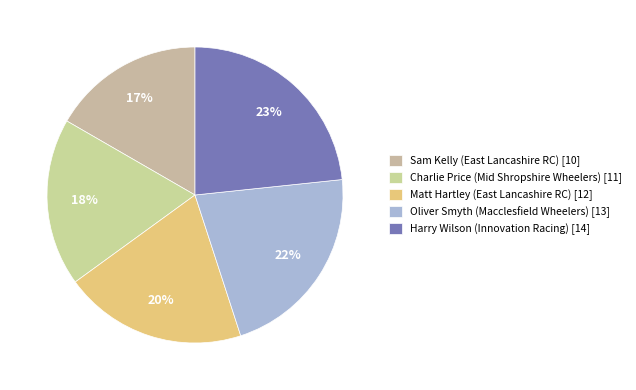

What is the largest slice in the pie chart?

Harry Wilson (Innovation Racing)